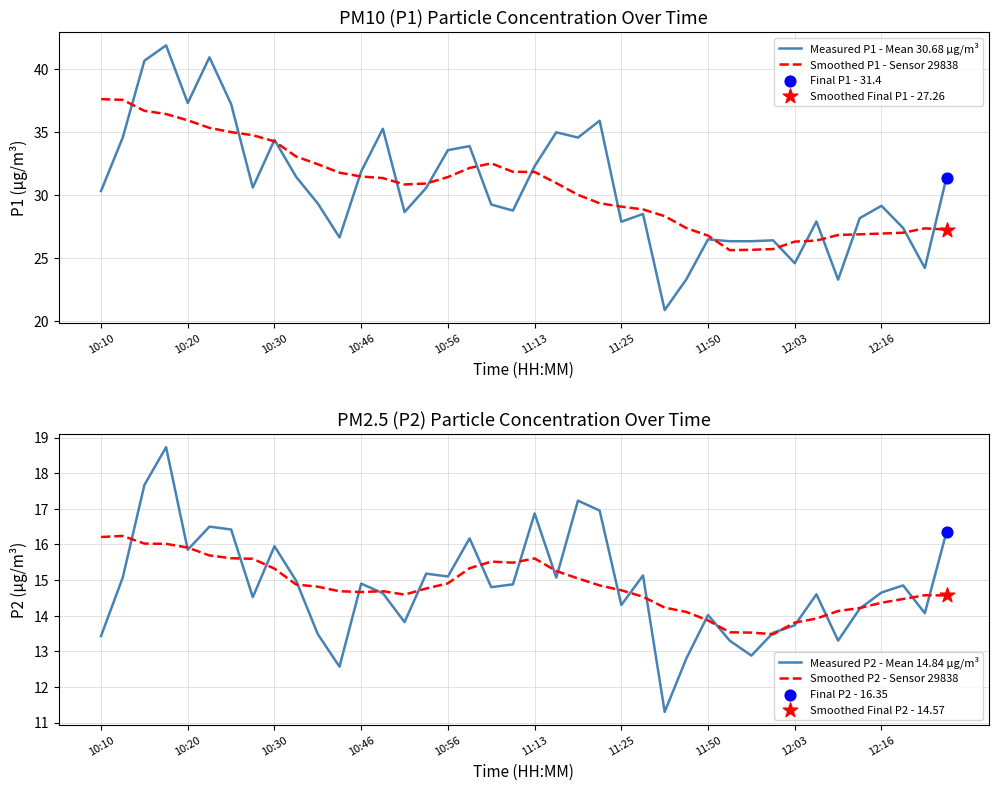

At how many categories does at least one series exceed 39?

3